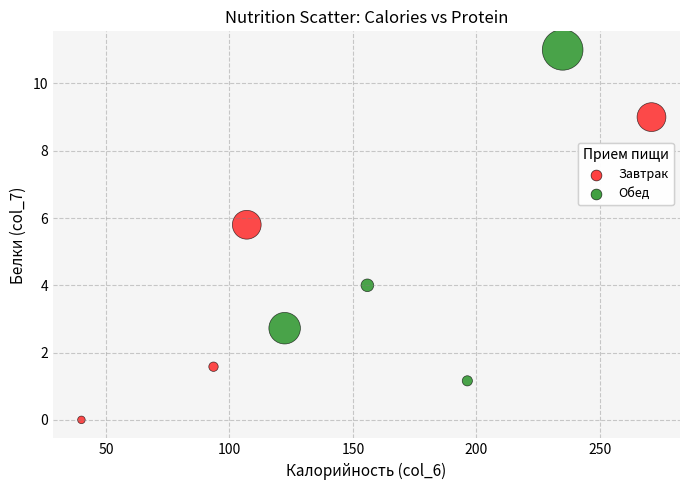

Which series contains the highest Y value?

Обед